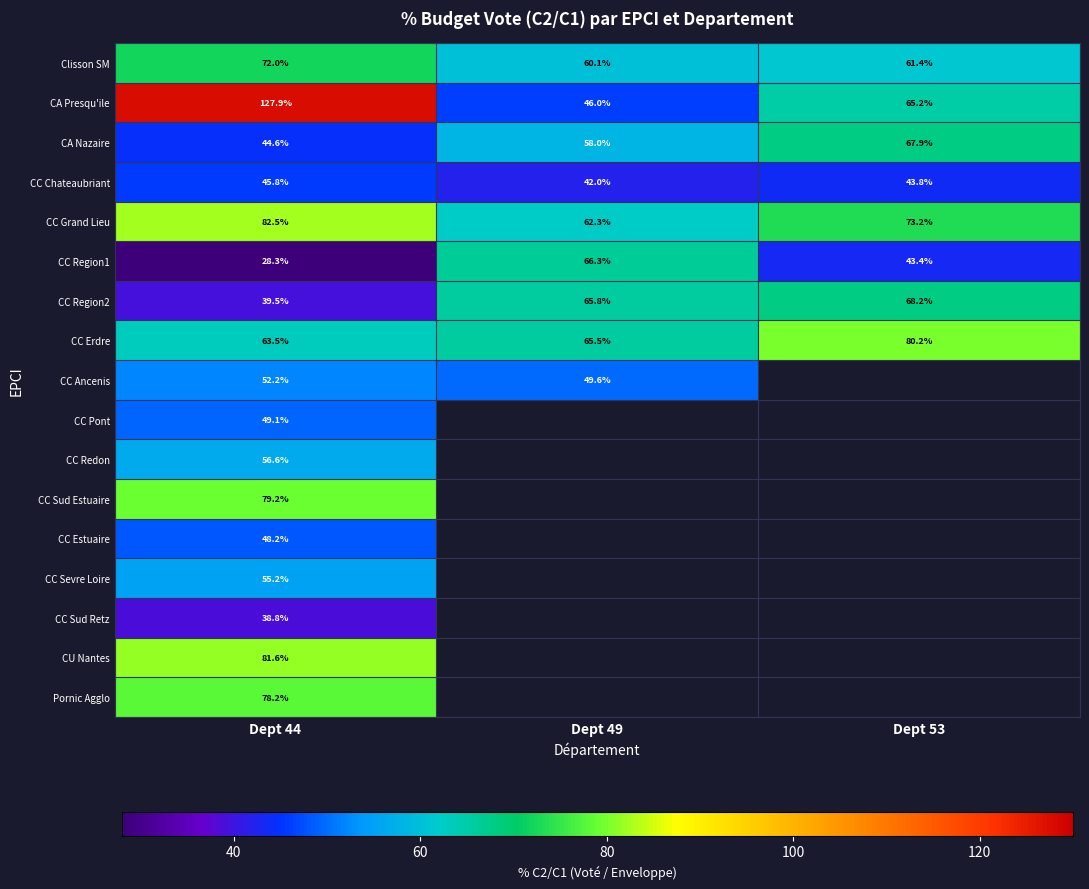

At which category does the chart reach its peak across all series?

Dept 44